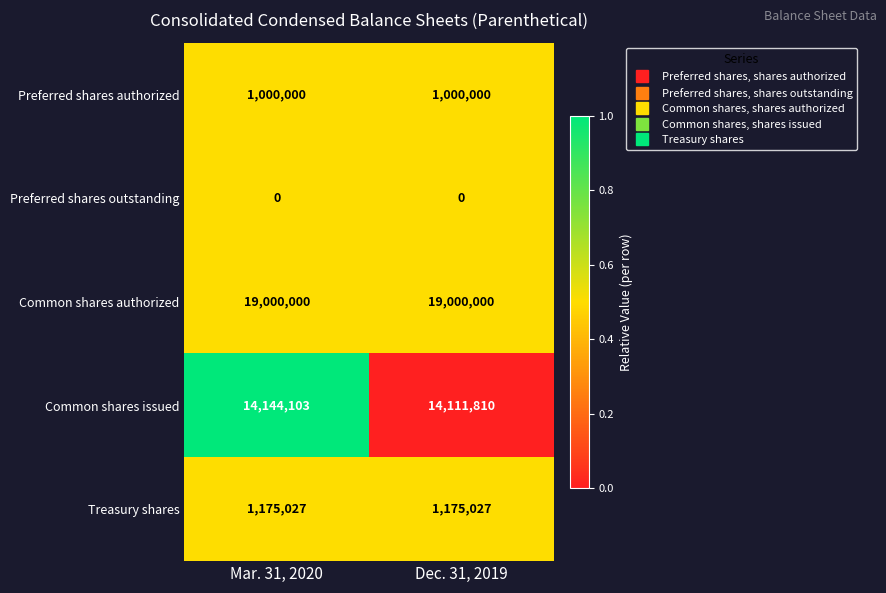

The Common shares authorized series shows 19000000 at Dec. 31, 2019. True or false?

True